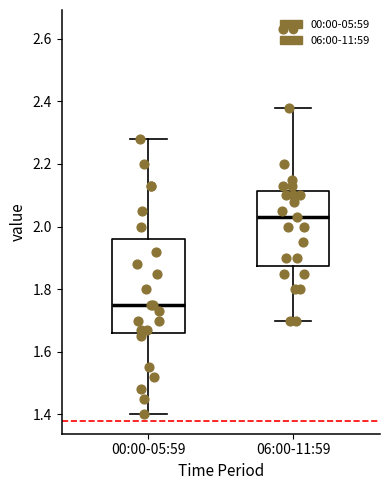

Reading left to right, transcribe this box plot: for each box, give where its median line is, the range the box spans, and where its two whiskers end, as read against the y-axis. The values are not printed on the chart, so give them approximately, as read against the axis.

00:00-05:59: median 1.76, box 1.66 to 1.96, whiskers 1.40 to 2.28
06:00-11:59: median 2.04, box 1.88 to 2.12, whiskers 1.70 to 2.38